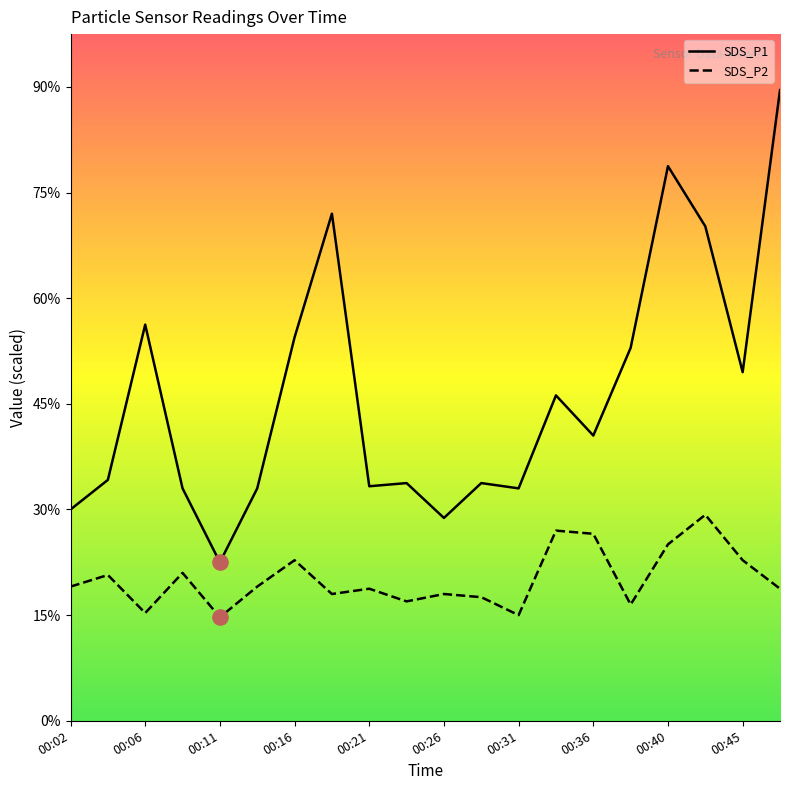

At how many categories does at least one series exceed 3?

9